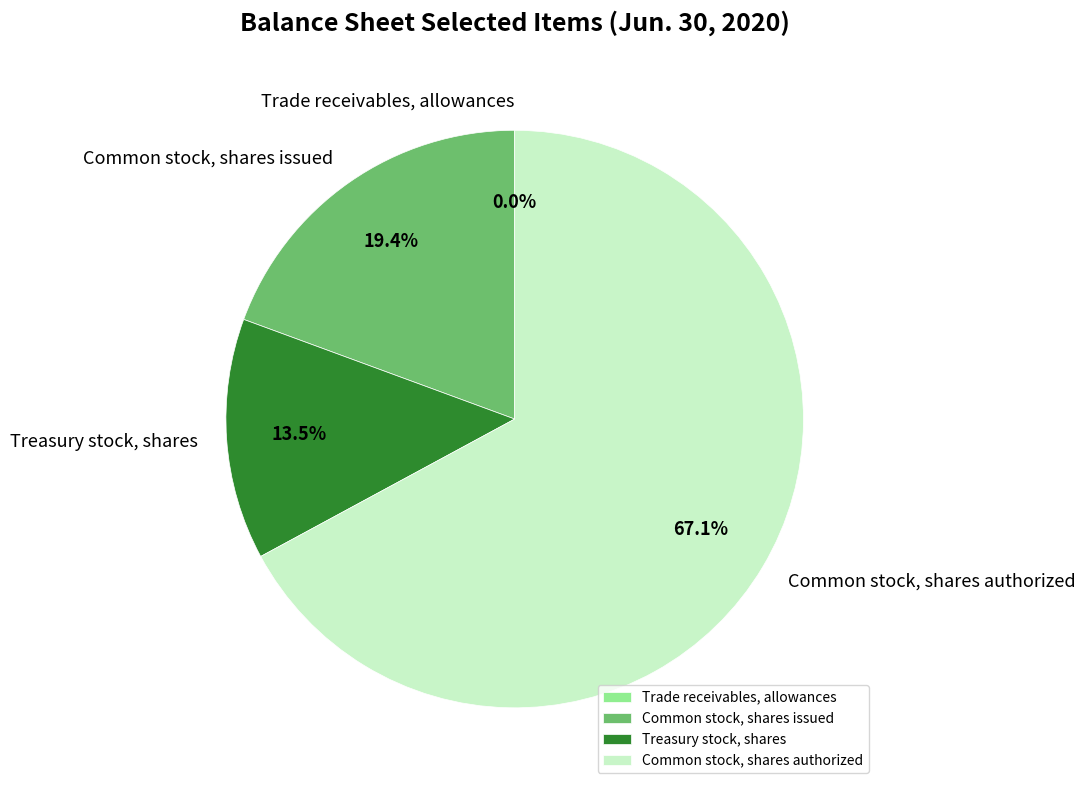

What is the ratio of the value at Treasury stock, shares to the value at Common stock, shares issued?

0.7